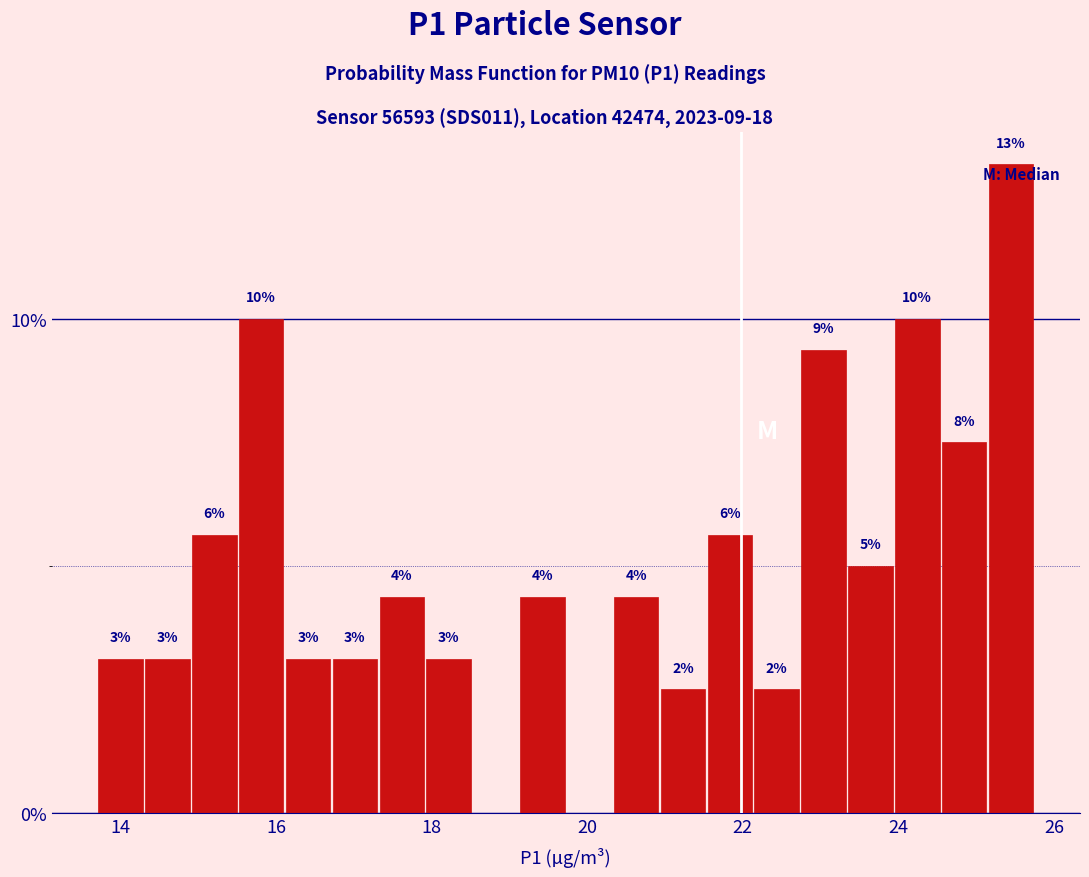

Read against the x-axis, roughly where is the centre of the tallest bar?

25.4